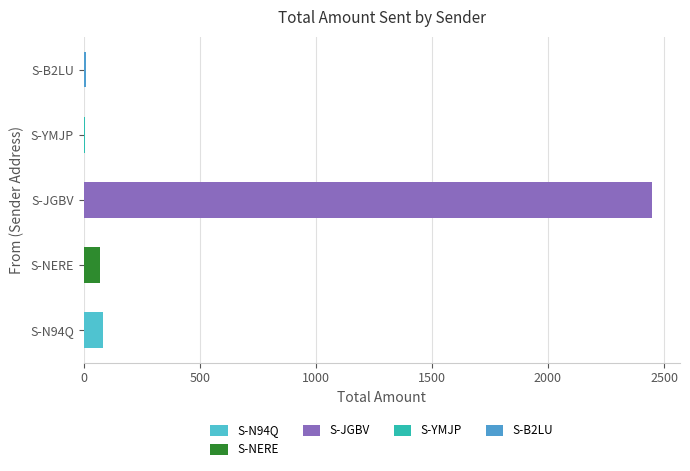

What is the greatest value displayed?

2446.6